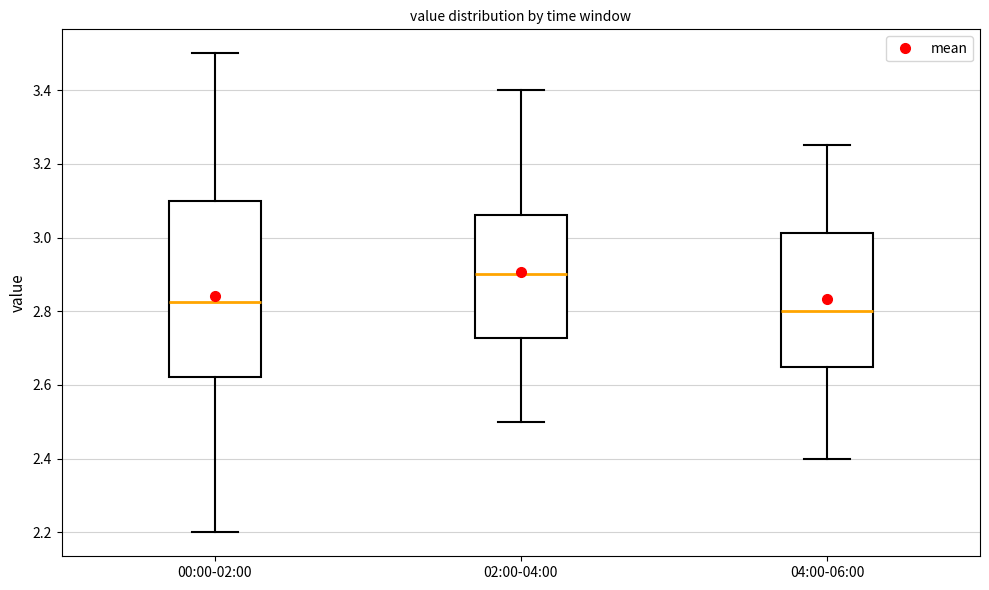

Reading left to right, read every box against the y-axis: the position of its median line, the range the box covers, and the ends of its whiskers. The values are not printed on the chart, so give them approximately, as read against the axis.

00:00-02:00: median 2.82, box 2.62 to 3.10, whiskers 2.20 to 3.50
02:00-04:00: median 2.90, box 2.72 to 3.06, whiskers 2.50 to 3.40
04:00-06:00: median 2.80, box 2.66 to 3.02, whiskers 2.40 to 3.26